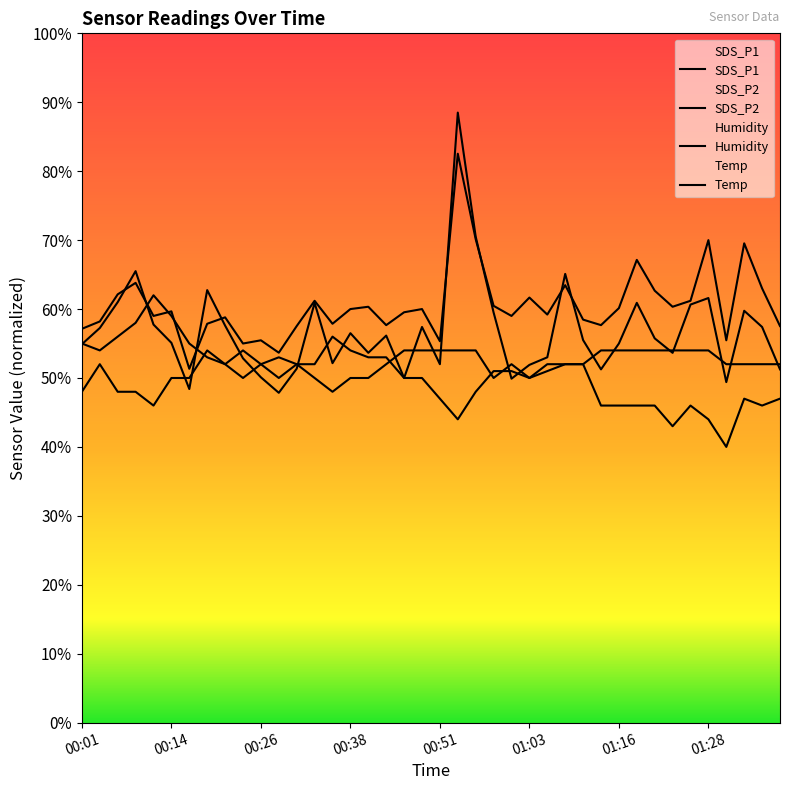

How many data points does each series have?

40